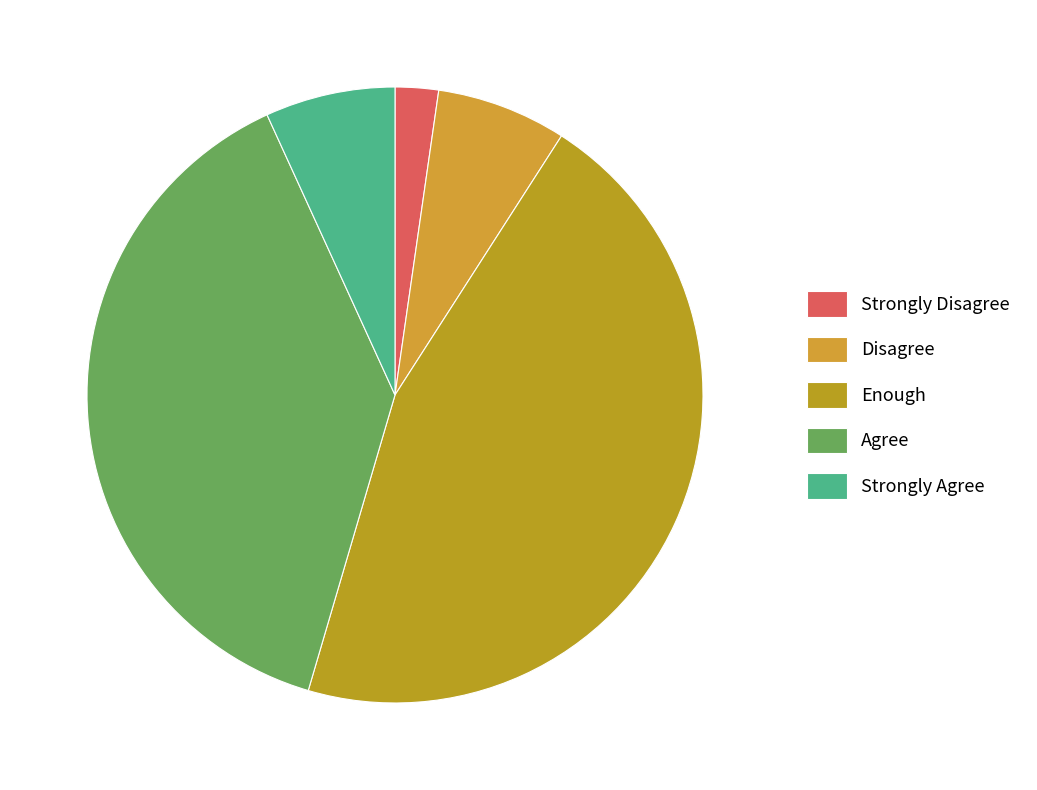

How many slices are in this pie chart?

5